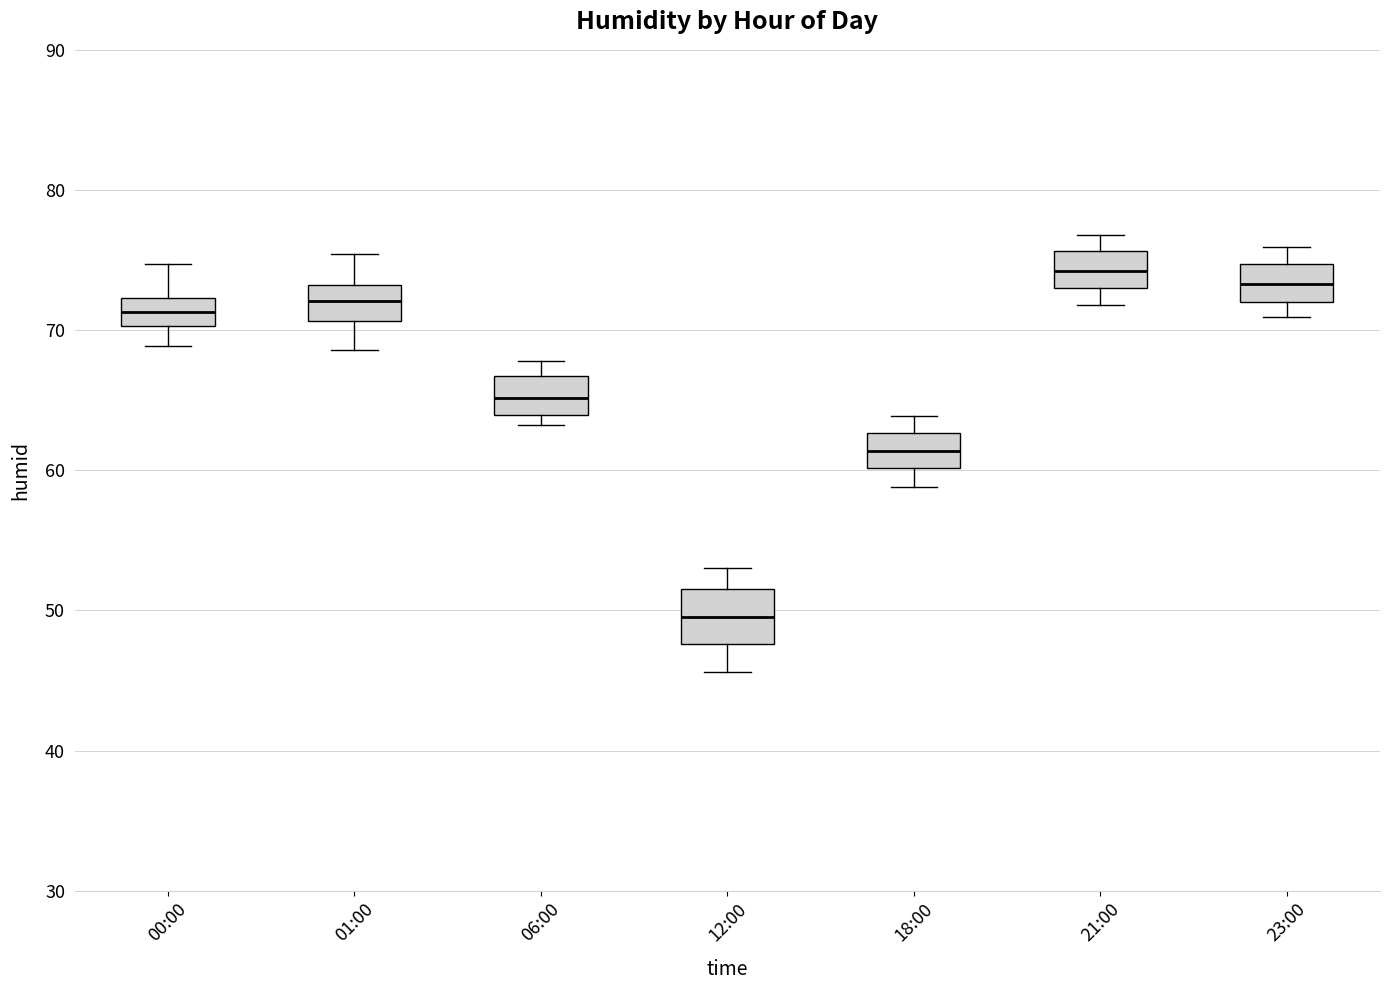

Reading left to right, read every box against the y-axis: the position of its median line, the range the box covers, and the ends of its whiskers. The values are not printed on the chart, so give them approximately, as read against the axis.

00:00: median 71, box 70 to 72, whiskers 69 to 75
01:00: median 72, box 71 to 73, whiskers 69 to 75
06:00: median 65, box 64 to 67, whiskers 63 to 68
12:00: median 50, box 48 to 52, whiskers 46 to 53
18:00: median 61, box 60 to 63, whiskers 59 to 64
21:00: median 74, box 73 to 76, whiskers 72 to 77
23:00: median 73, box 72 to 75, whiskers 71 to 76